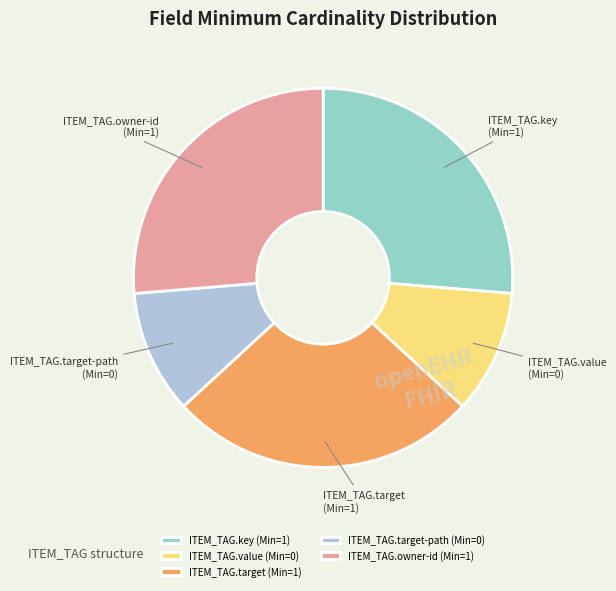

How many slices are in this pie chart?

5